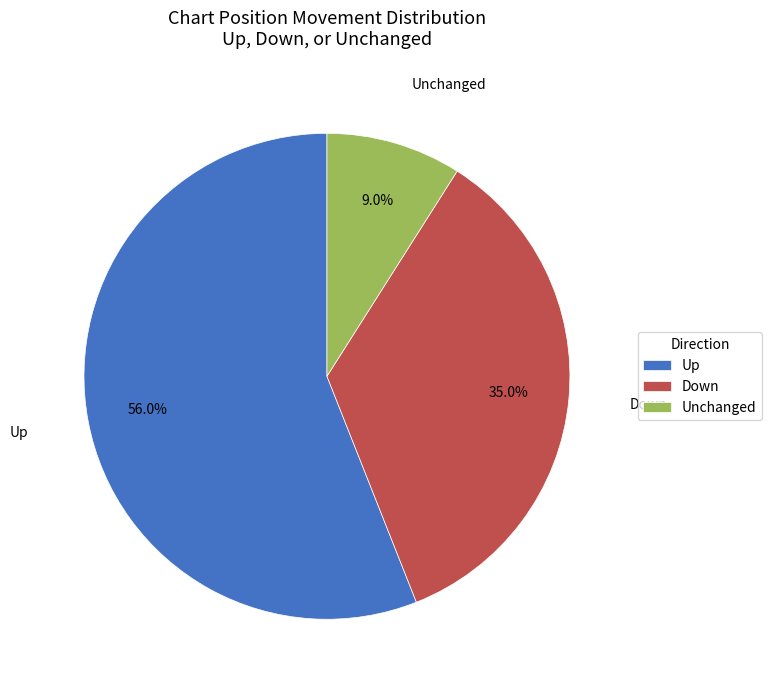

Between Down and Up, which is larger?

Up